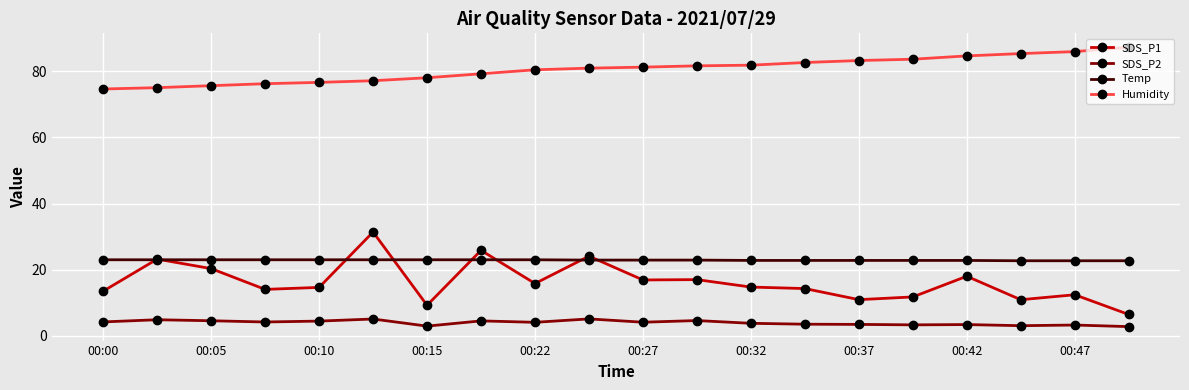

Which series has the largest total across all categories?

Humidity